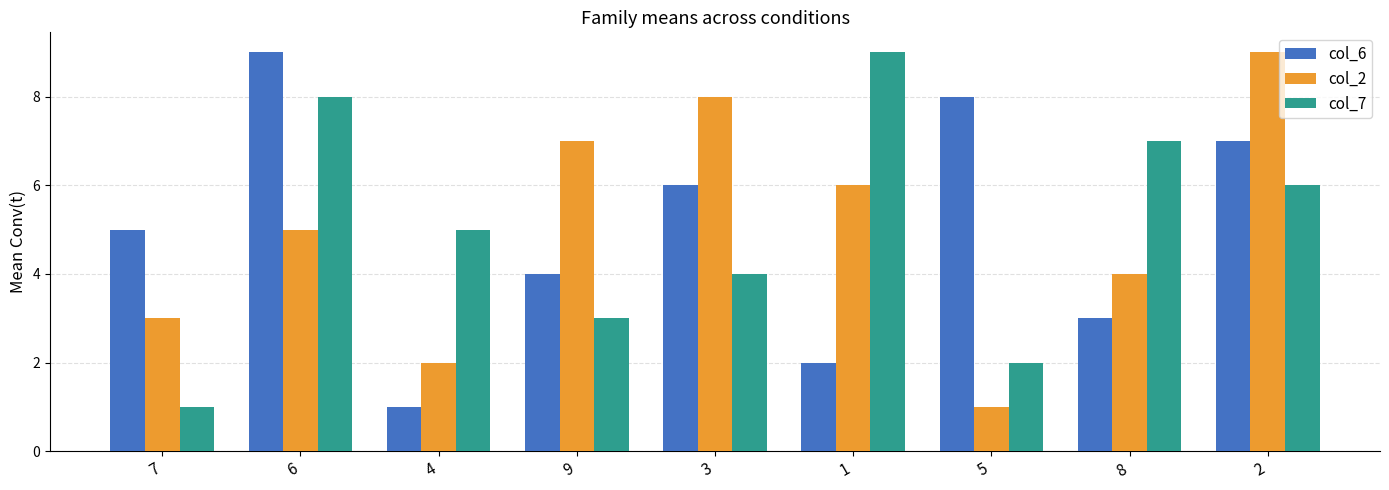

How many values in the col_2 series are below 5?

4